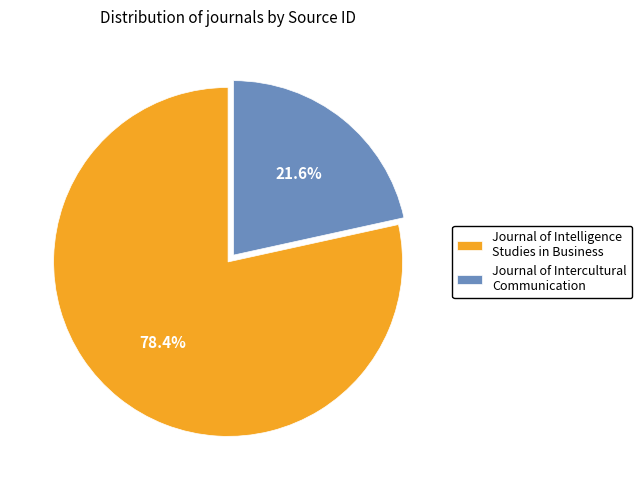

To the nearest percent, what is the difference between the largest and smallest slice percentages?

57%